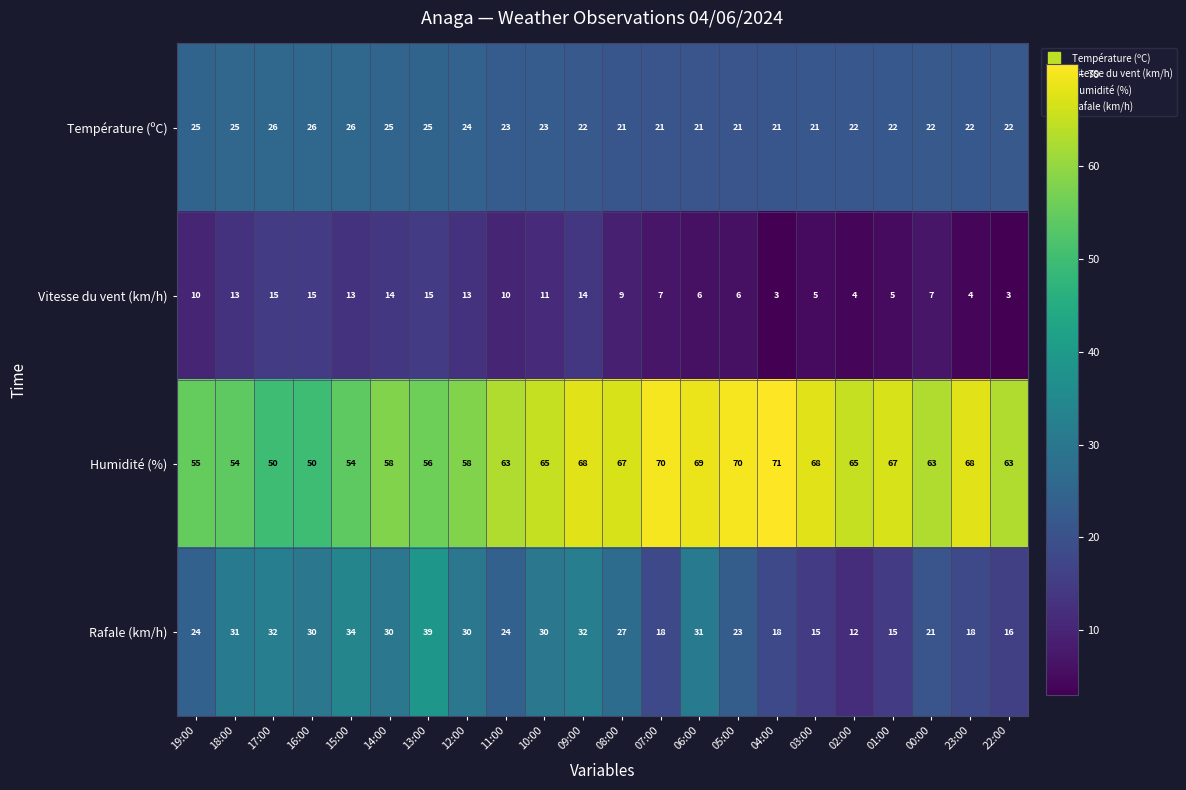

How many distinct data groups are displayed?

4